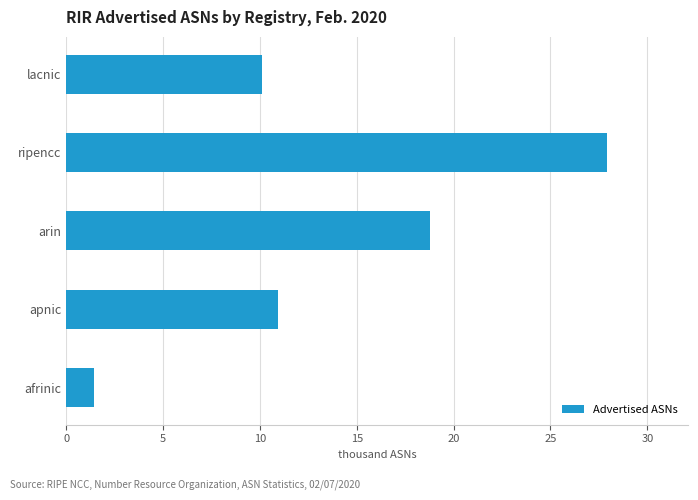

At which category does the chart reach its peak across all series?

ripencc